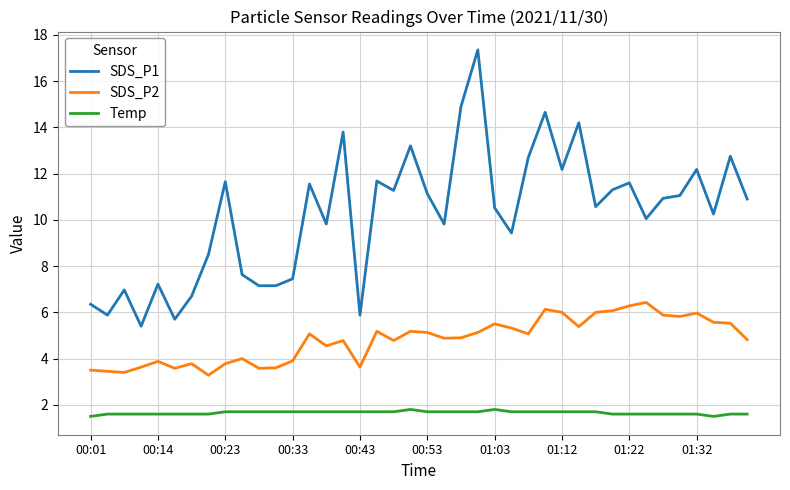

What are all the series names shown in the legend?

SDS_P1, SDS_P2, Temp